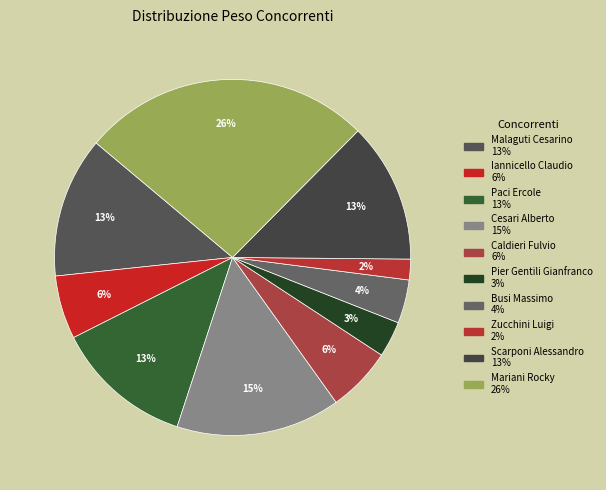

Which slice is the largest?

Mariani Rocky